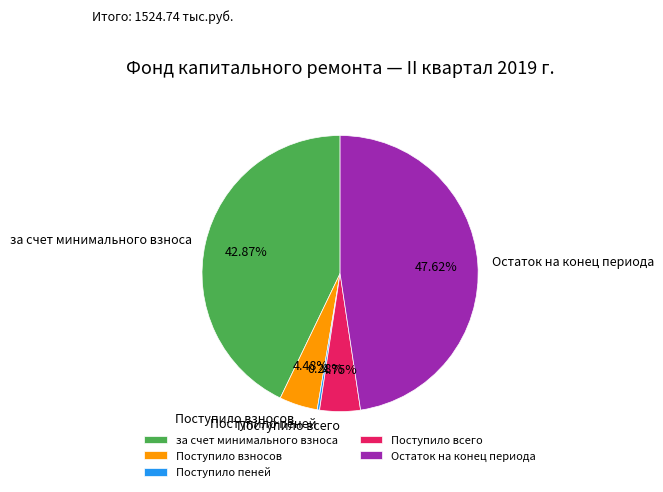

Which has a higher value, Остаток на конец периода or за счет минимального взноса?

Остаток на конец периода